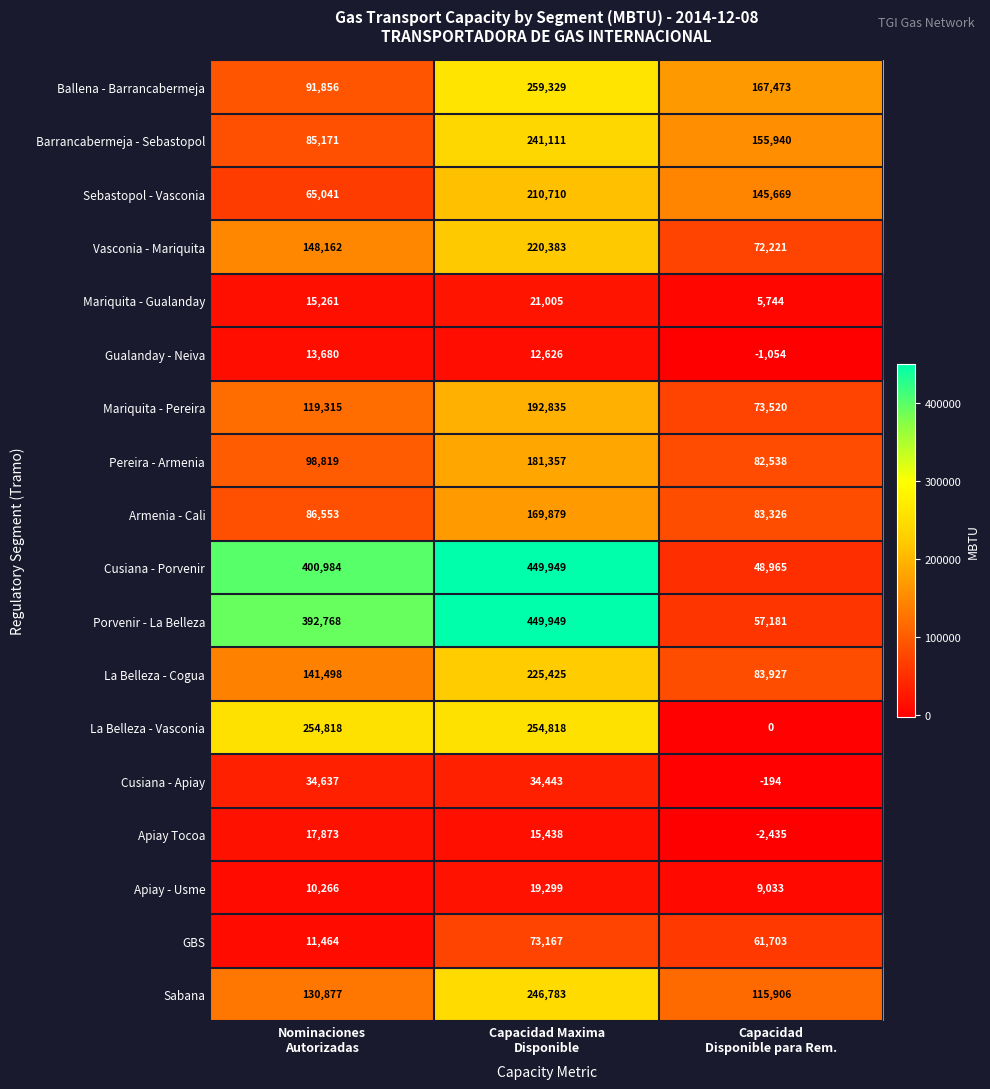

What is the minimum value shown in the chart?

-2435